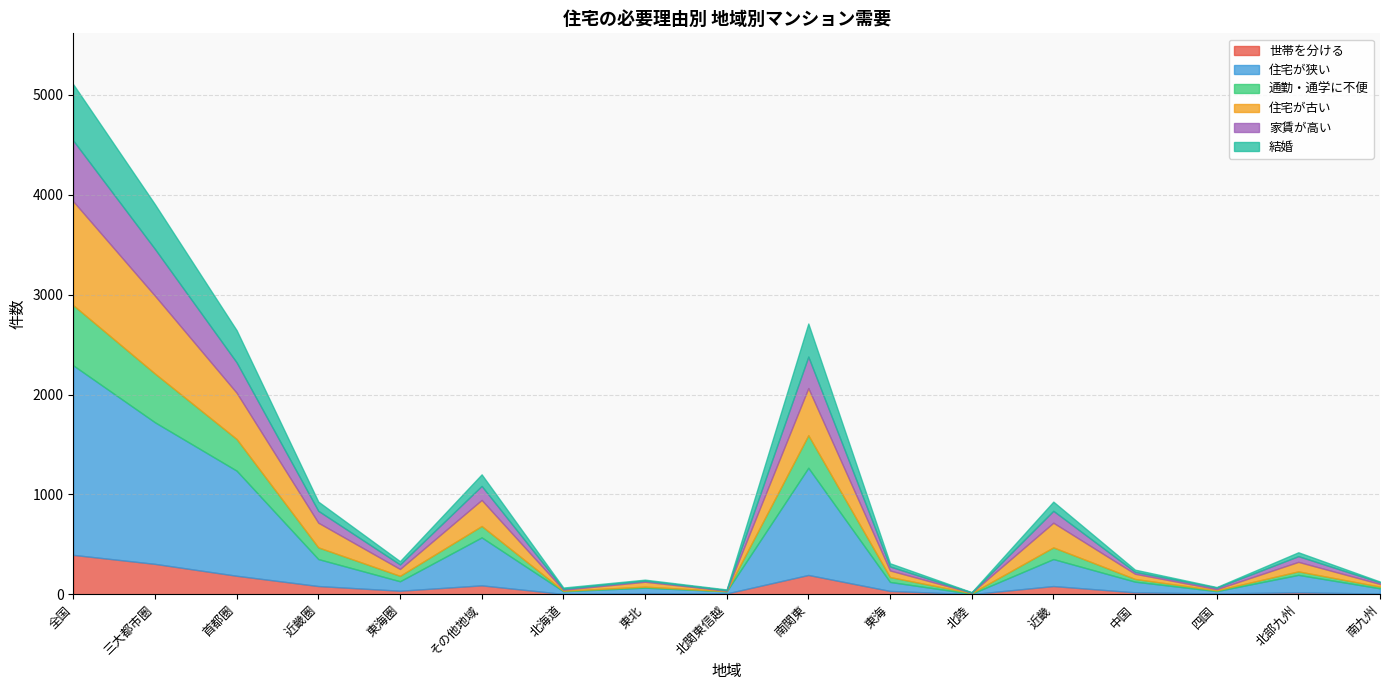

What is the sum of the 世帯を分ける values at 三大都市圏 and 近畿?

388